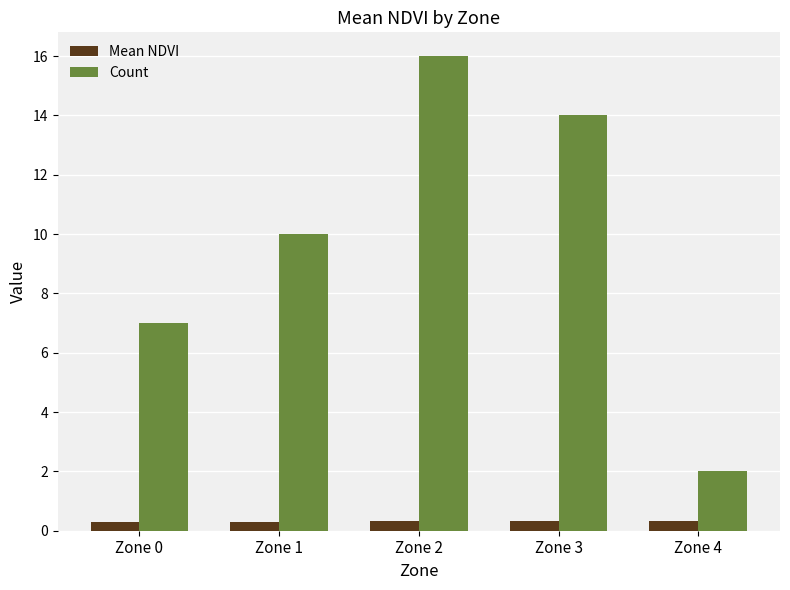

What is the value of the Mean NDVI bar at the 3rd from the left?

0.3